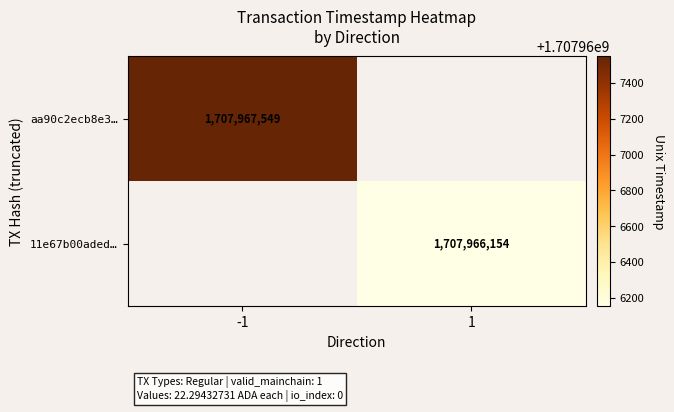

Which series has the largest total across all categories?

aa90c2ecb8e35900e4e1f3d72b0b67e31bb0056